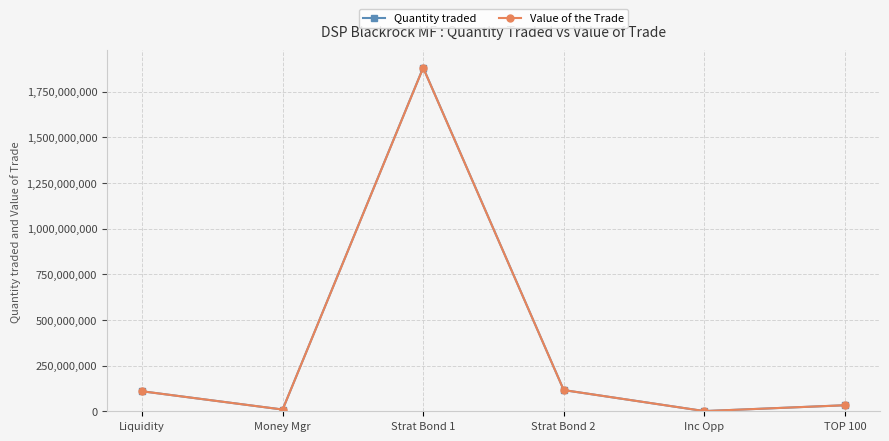

True or false: Value of the Trade and Quantity traded cross at least once.

False